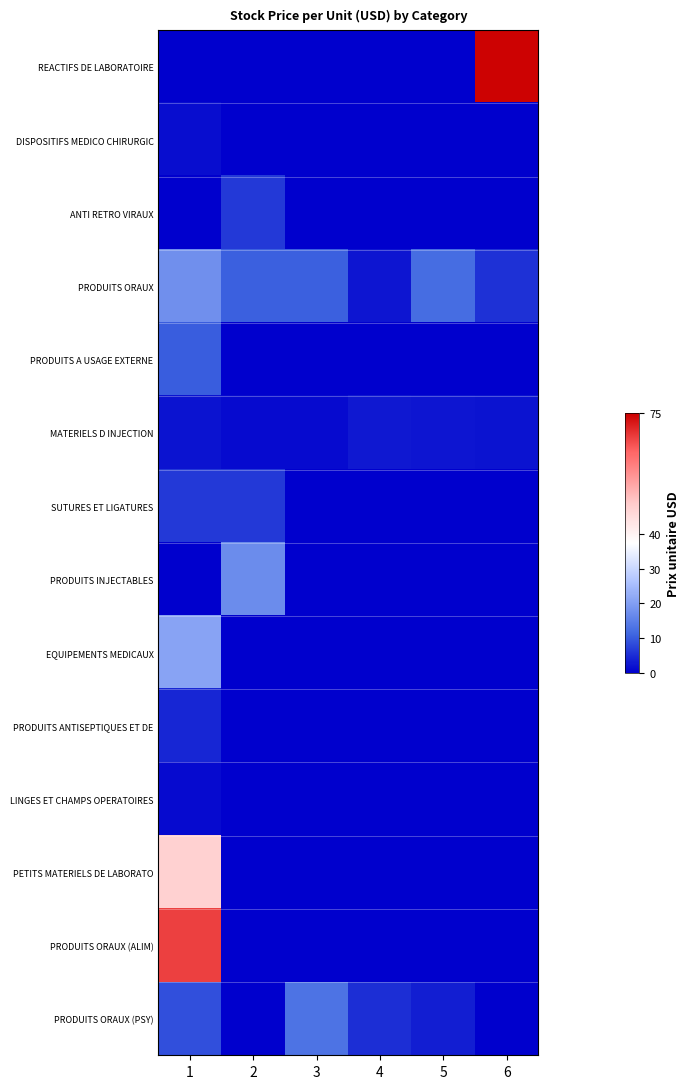

What is the difference between the highest and lowest values at 1?

67.9